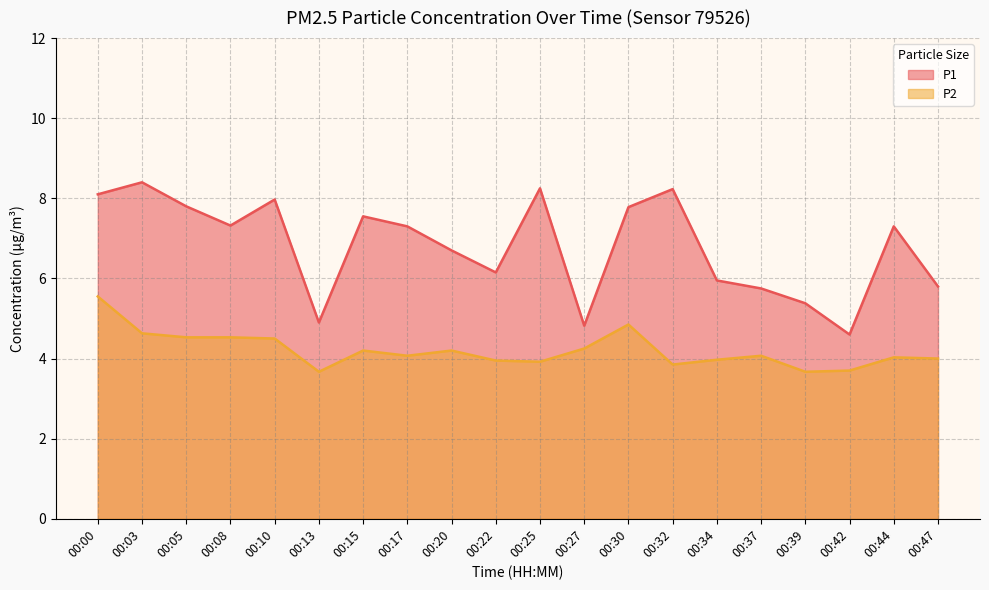

Reading left to right, what are all the values shown in this chart?

P1: 00:00=8.1	00:03=8.4	00:05=7.8	00:08=7.3	00:10=8.0	00:13=4.9	00:15=7.5	00:17=7.3	00:20=6.7	00:22=6.2	00:25=8.2	00:27=4.8	00:30=7.8	00:32=8.2	00:34=6.0	00:37=5.8	00:39=5.4	00:42=4.6	00:44=7.3	00:47=5.8
P2: 00:00=5.5	00:03=4.6	00:05=4.5	00:08=4.5	00:10=4.5	00:13=3.7	00:15=4.2	00:17=4.1	00:20=4.2	00:22=4.0	00:25=3.9	00:27=4.2	00:30=4.8	00:32=3.9	00:34=4.0	00:37=4.1	00:39=3.7	00:42=3.7	00:44=4.0	00:47=4.0